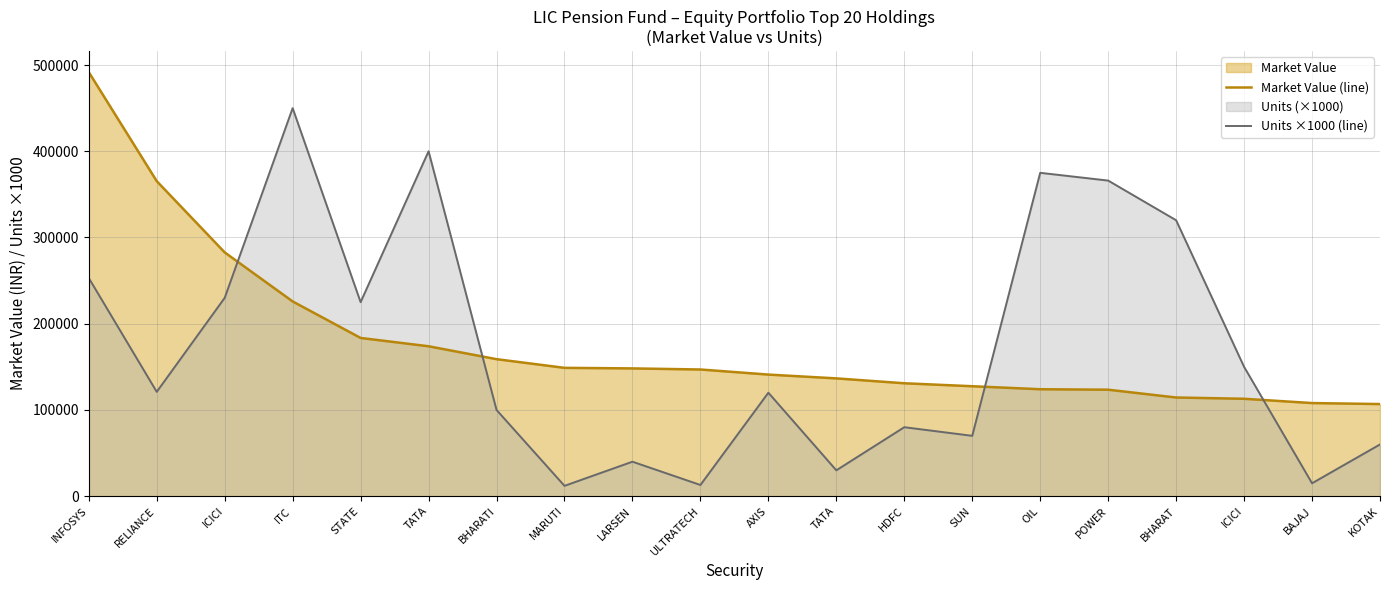

True or false: Market Value (line) has a value of 236706.7 at AXIS.

False